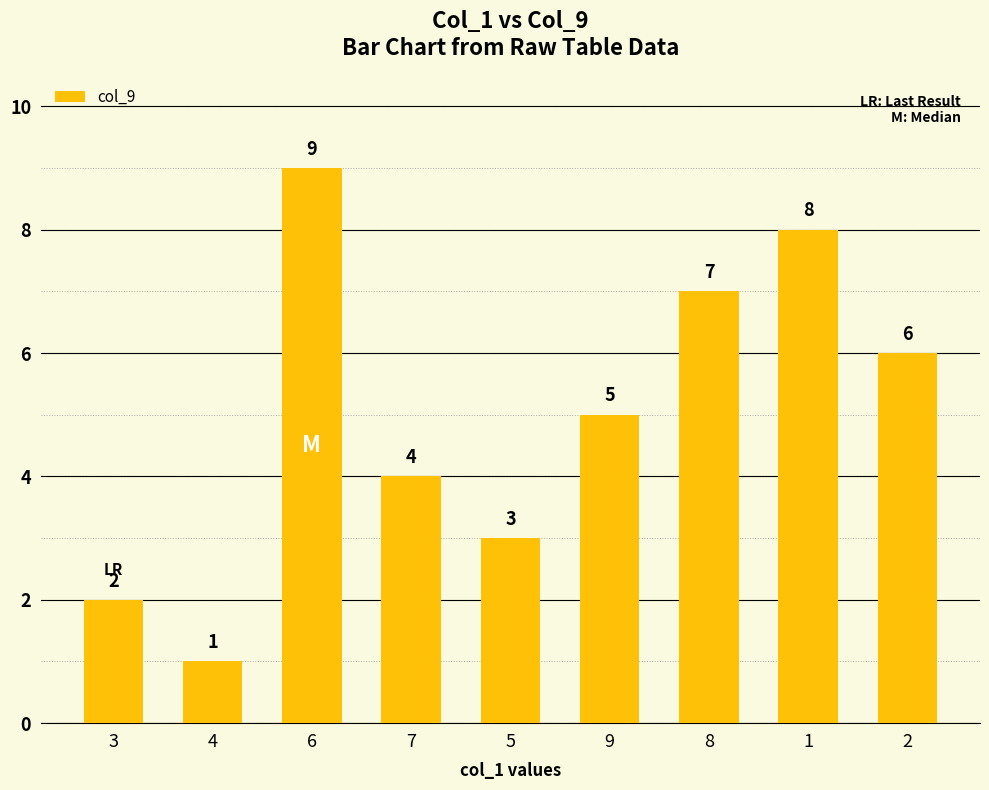

How many categories are shown in the chart?

9